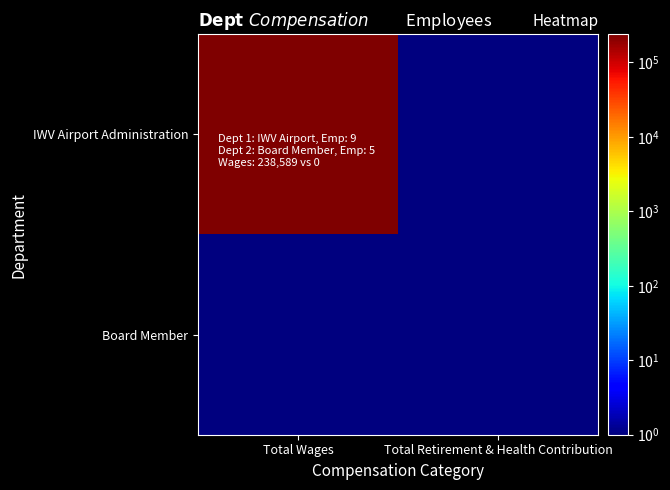

At Total Wages, list the series in order from largest to smallest.

IWV Airport Administration, Board Member